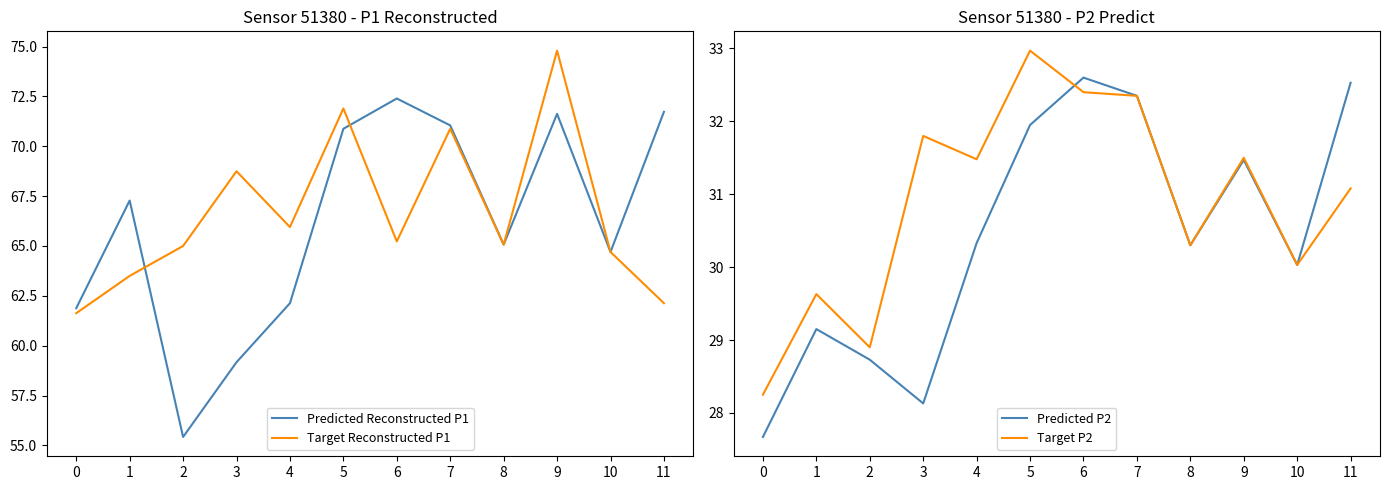

What is the value of the Predicted Reconstructed P1 point at the 3rd from the left?

55.4